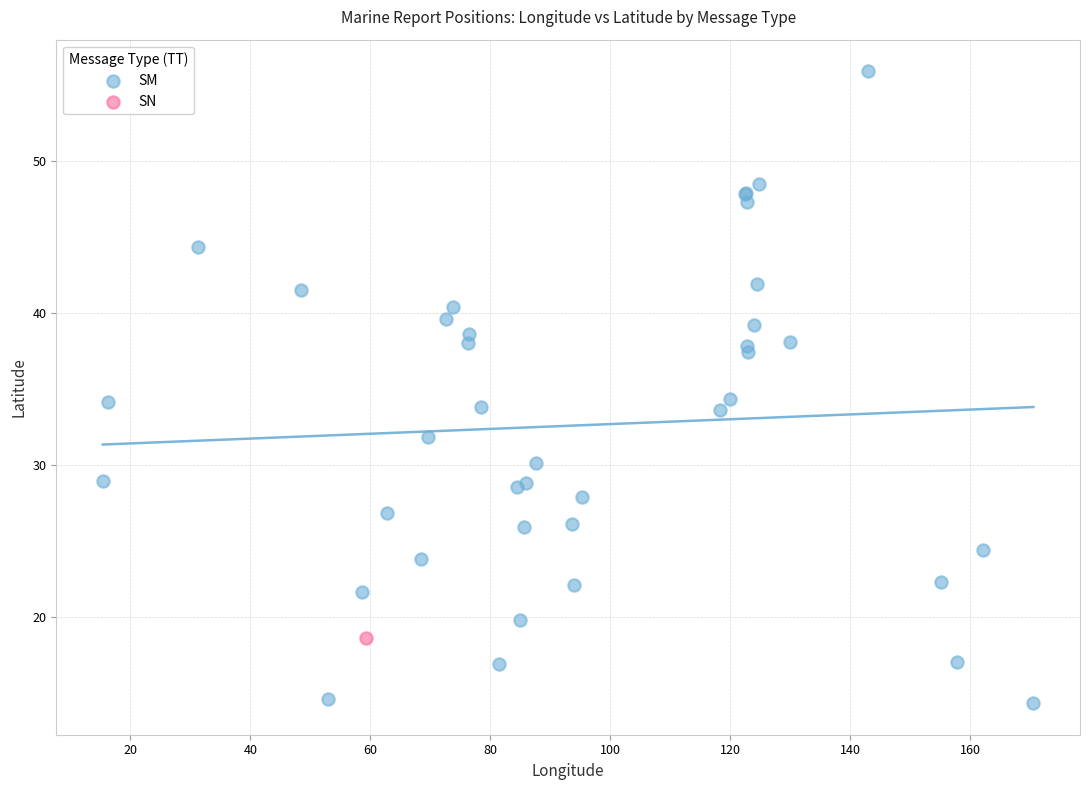

What are all the series names shown in the legend?

SM, SN